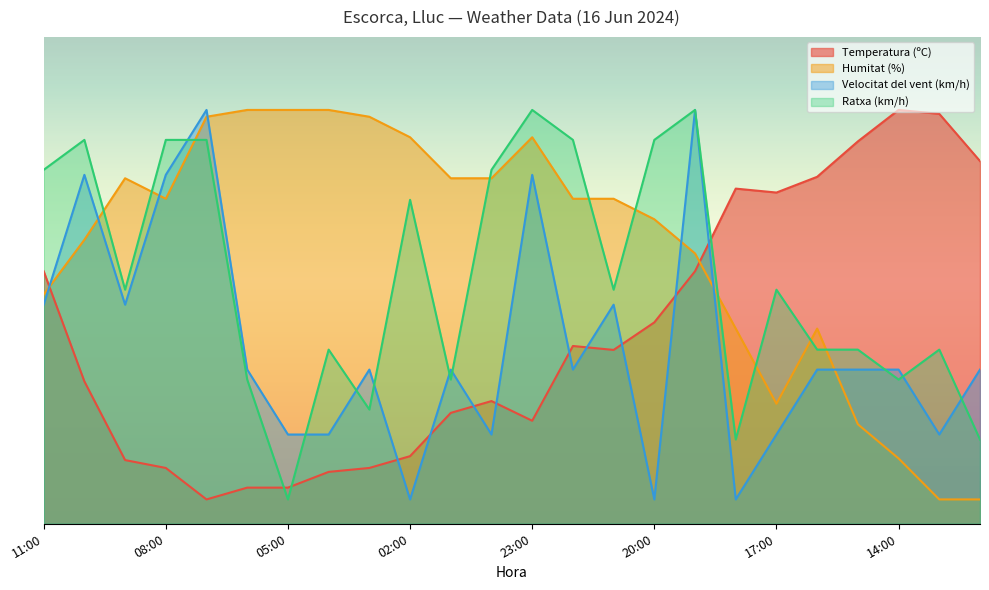

After their last crossing, which series has the higher values: Velocitat del vent (km/h) or Ratxa (km/h)?

Velocitat del vent (km/h)